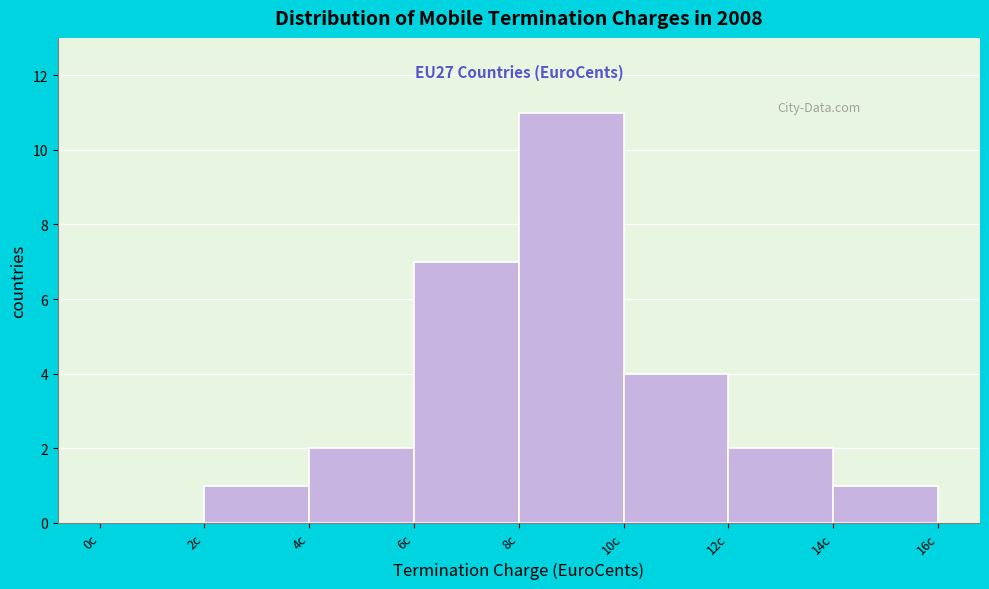

Which range on the x-axis has the tallest bar?

8 to 10